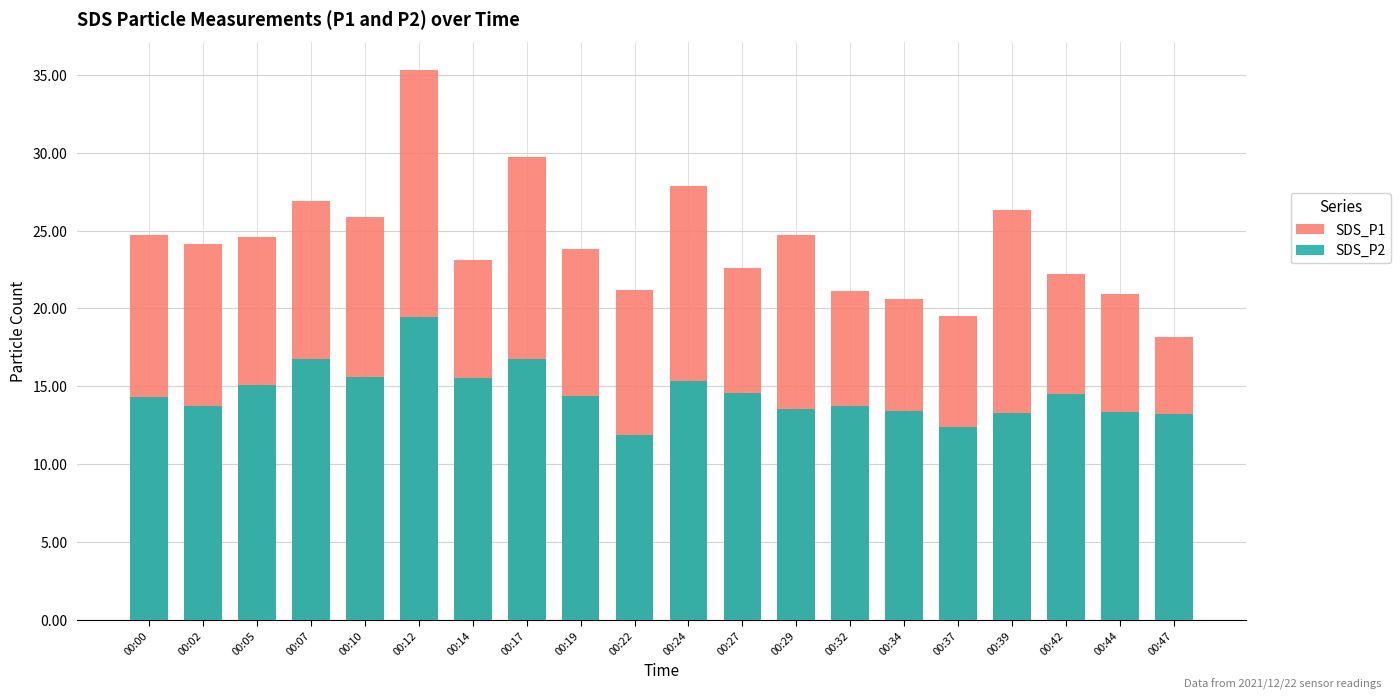

At which category is the sum across all series the highest?

00:12